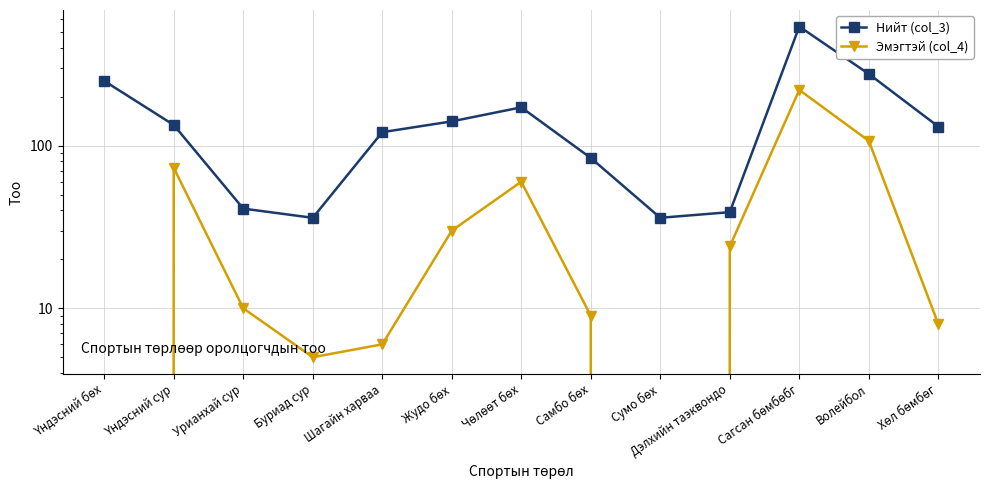

True or false: Эмэгтэй (col_4) and Нийт (col_3) cross at least once.

False